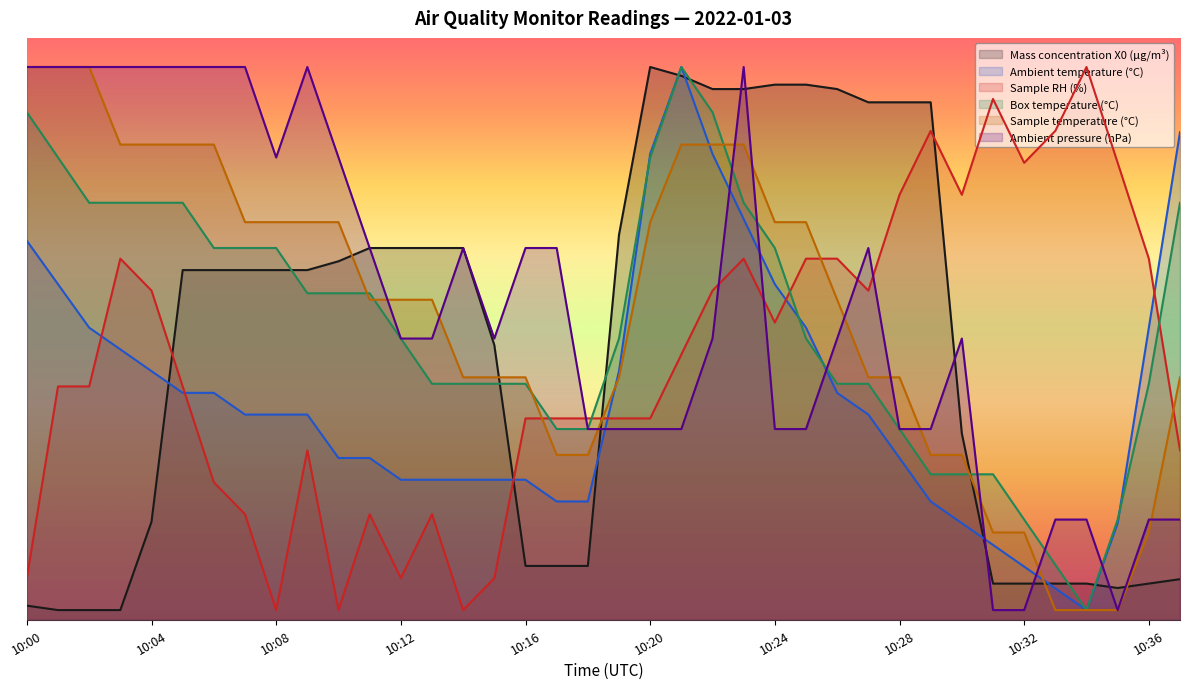

Where does the Mass concentration X0 (μg/m³) series first go above 18?

10:05